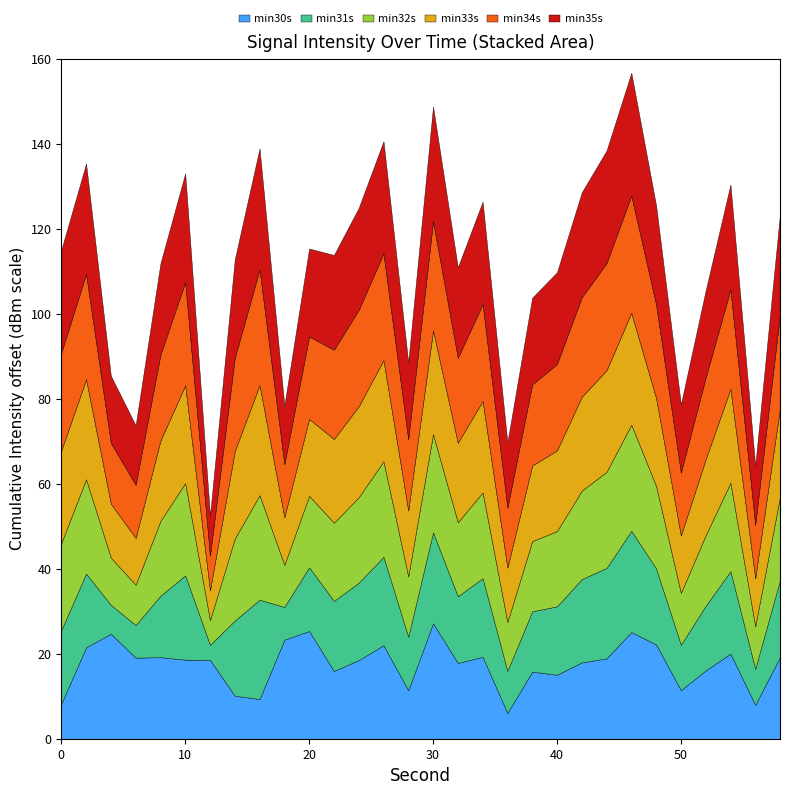

What is the minimum value for min30s?

6.1